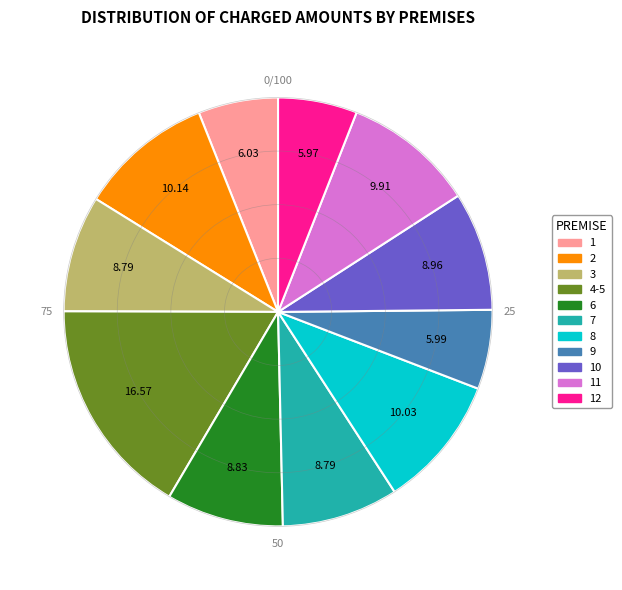

Is there a majority slice in this chart?

No